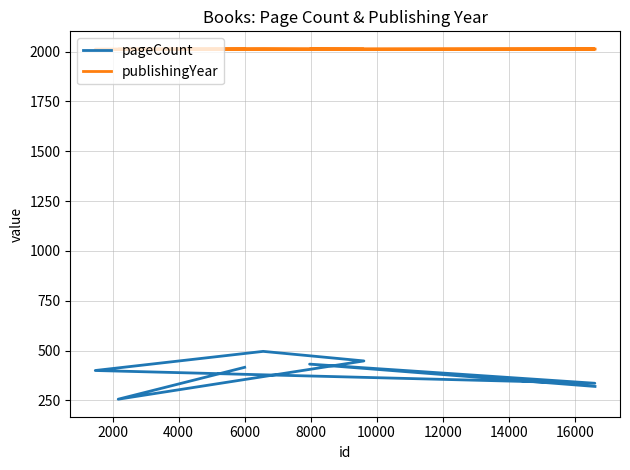

At which category does publishingYear reach its first local valley?

8000